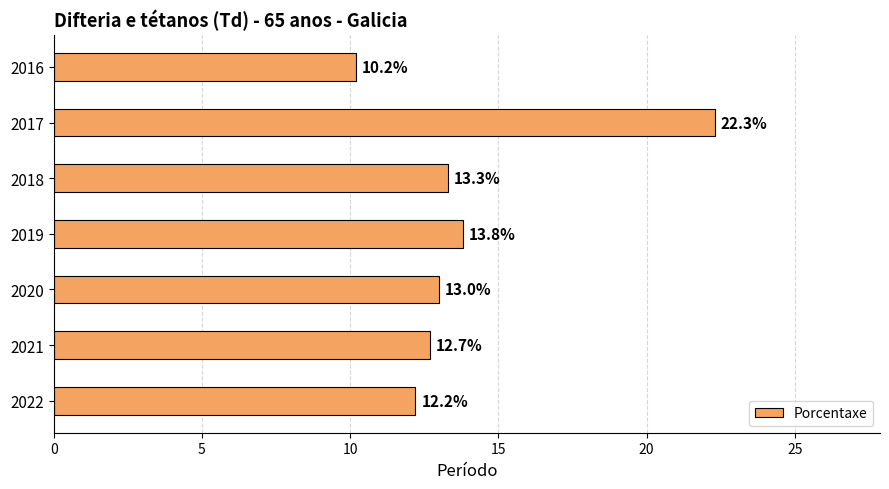

What is the difference between the maximum and minimum values?

12.1